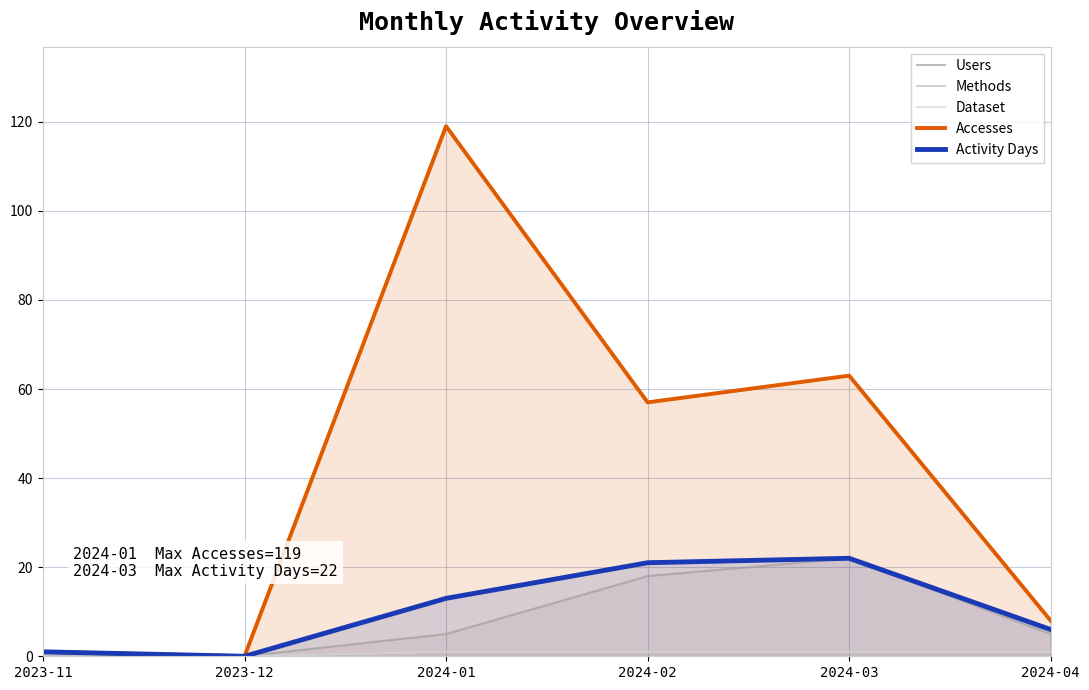

Which series has the widest spread of values?

Accesses